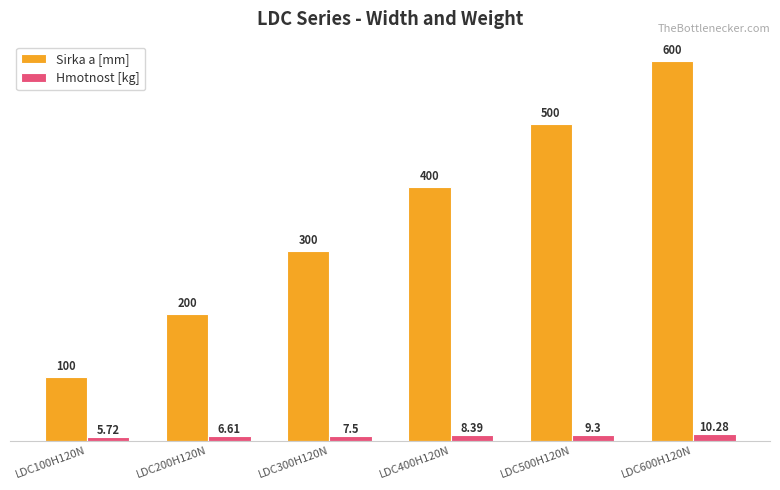

What position from the right is LDC100H120N?

6